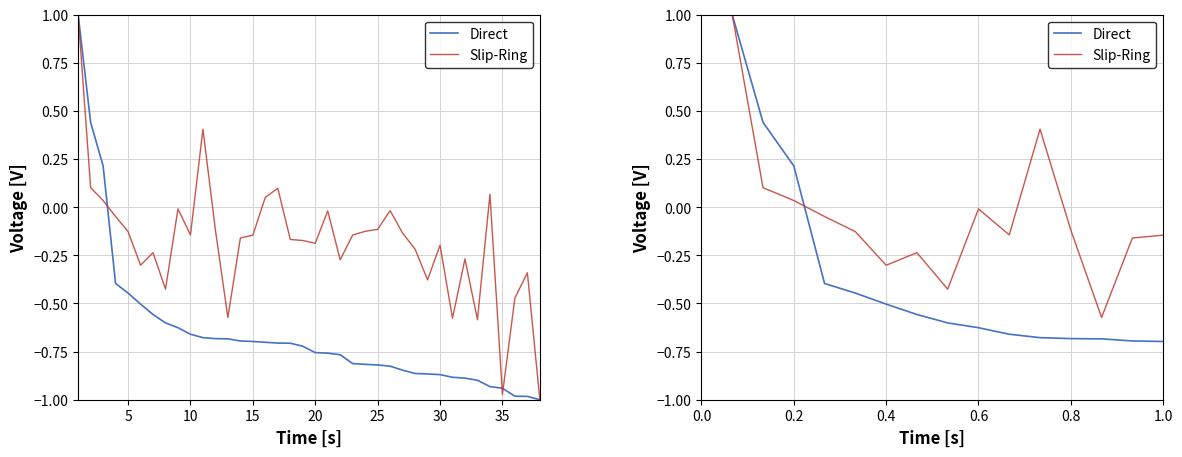

How many intersections are there between Slip-Ring and Direct?

1